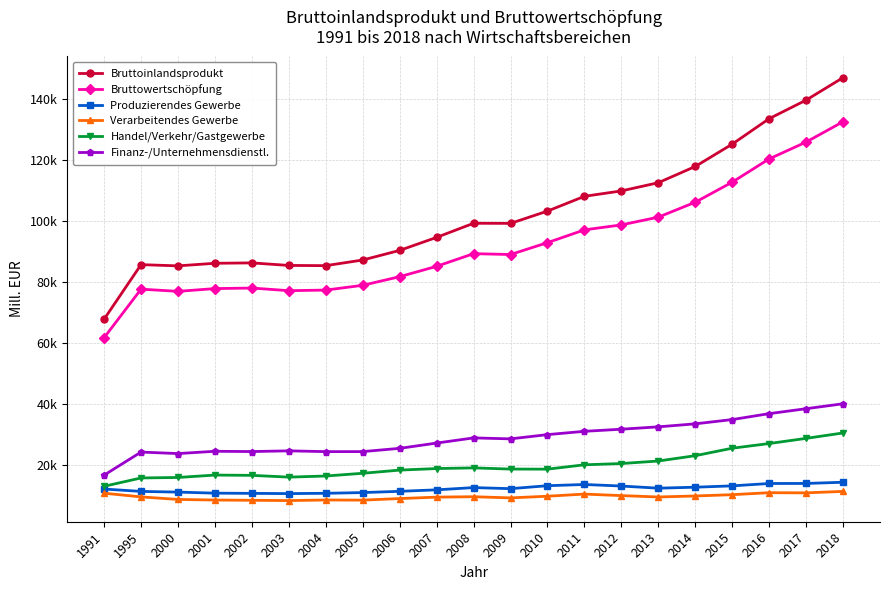

Between 2010 and 2015, which series saw the biggest shift?

Bruttoinlandsprodukt